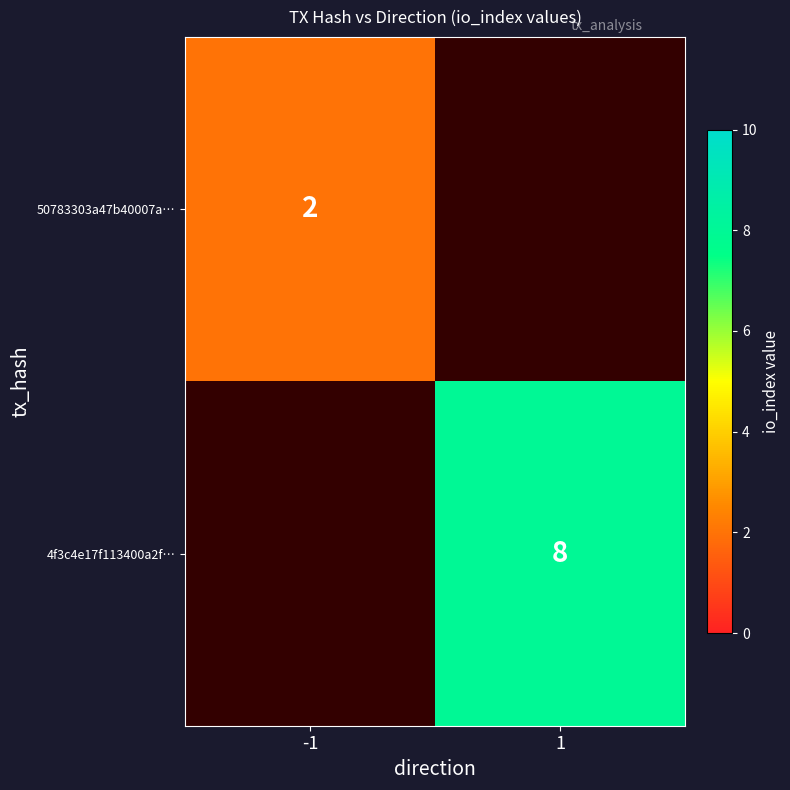

Is the value of 50783303a47b40007a… at -1 greater than the value of 4f3c4e17f113400a2f… at 1?

No